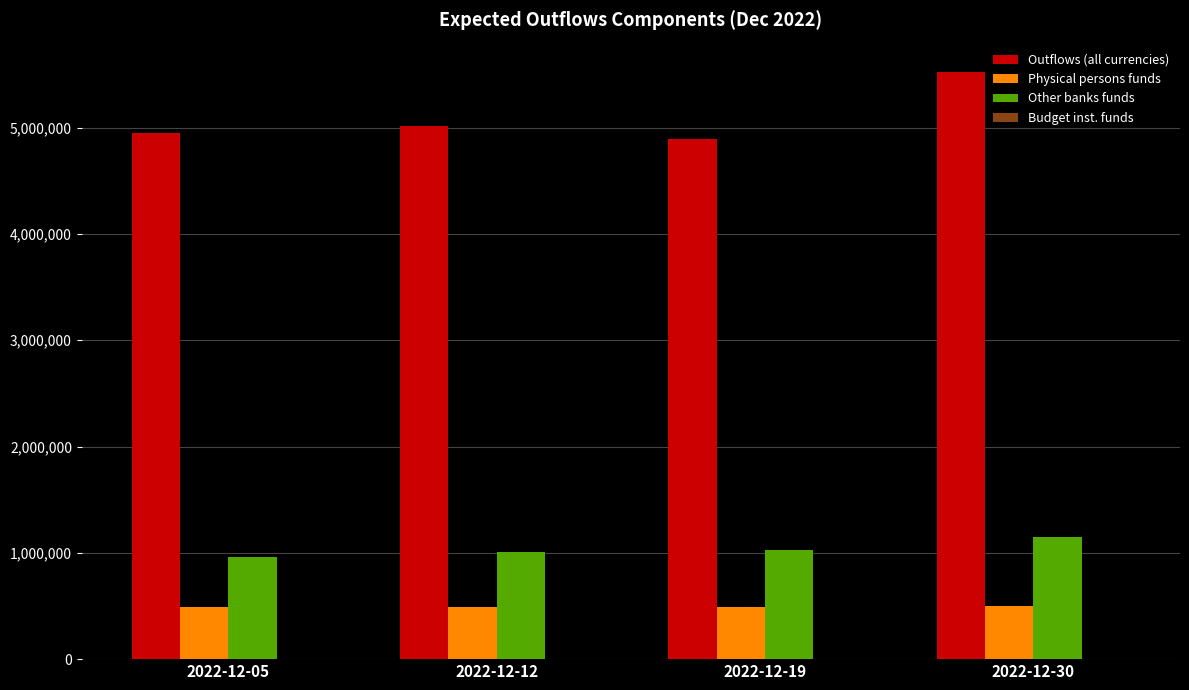

Which series changed the most between 2022-12-12 and 2022-12-30?

Outflows (all currencies)